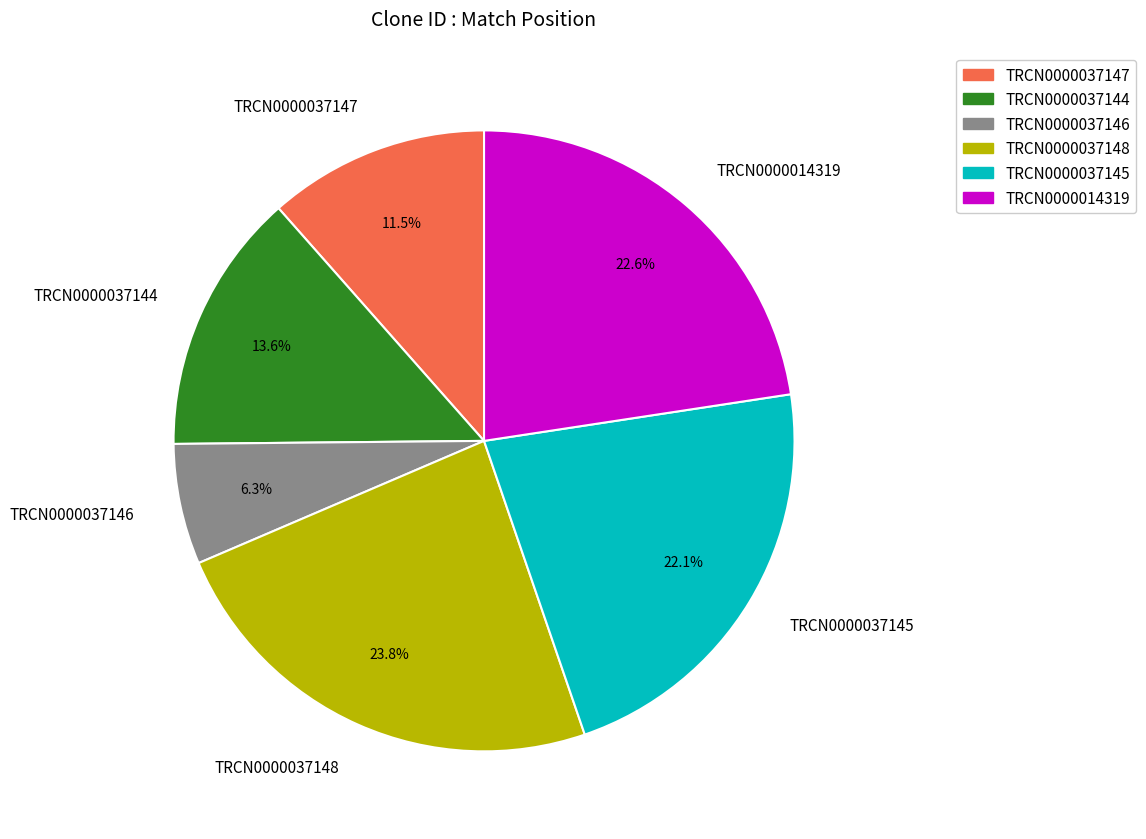

To the nearest percent, what portion does TRCN0000014319 represent?

23%